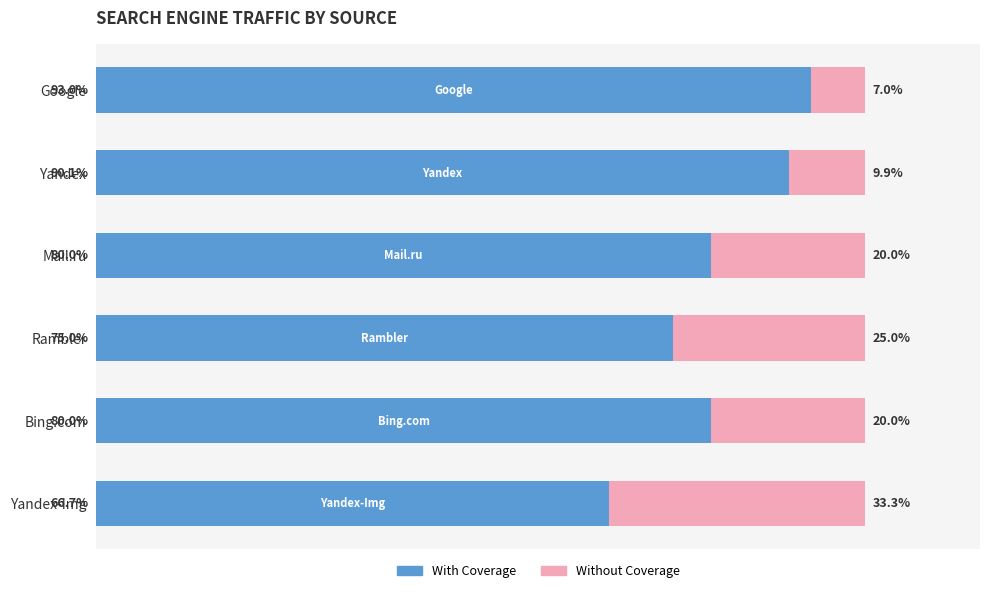

Which category has the highest value in the With Coverage series?

Google